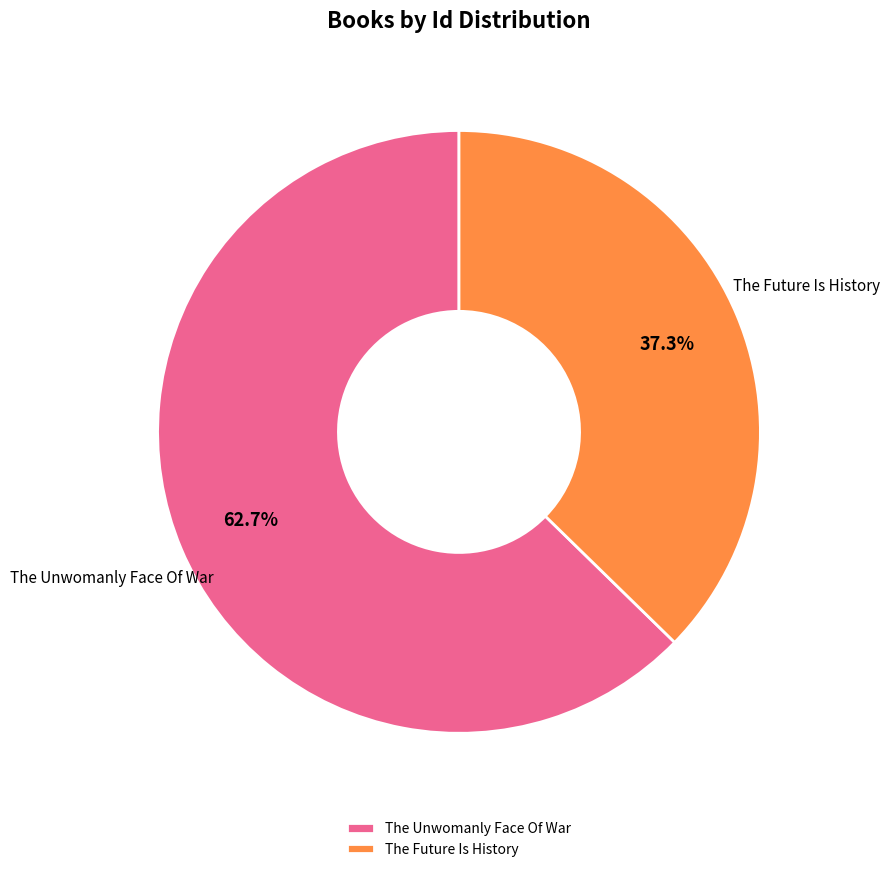

What percentage do The Future Is History and The Unwomanly Face Of War together represent?

100.0%